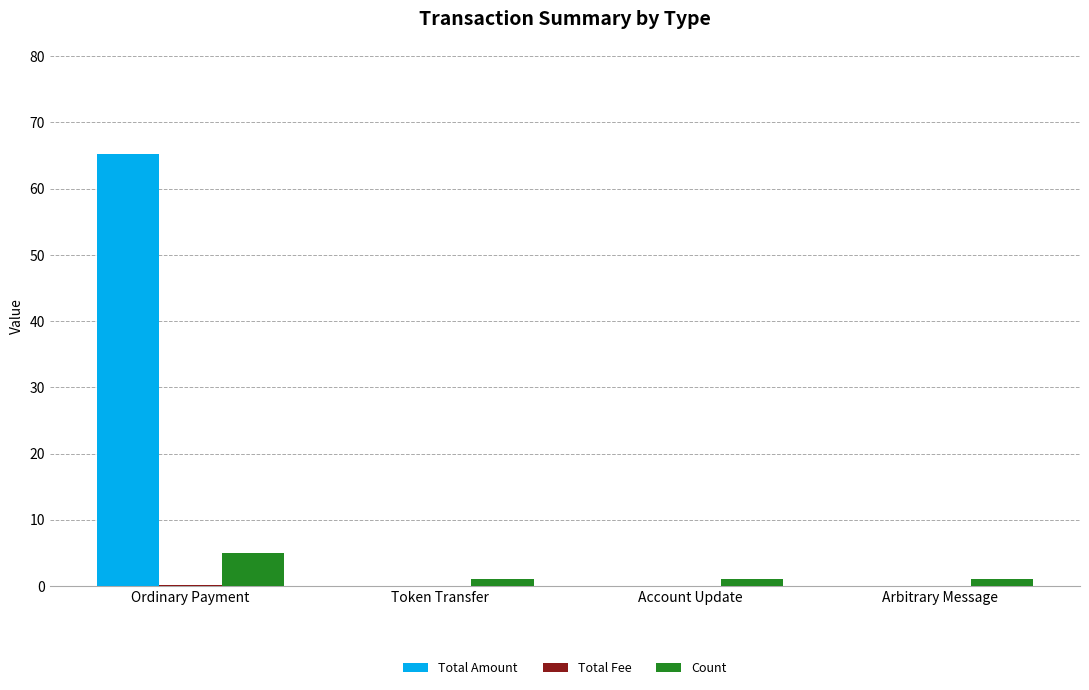

At which category is the sum across all series the highest?

Ordinary Payment